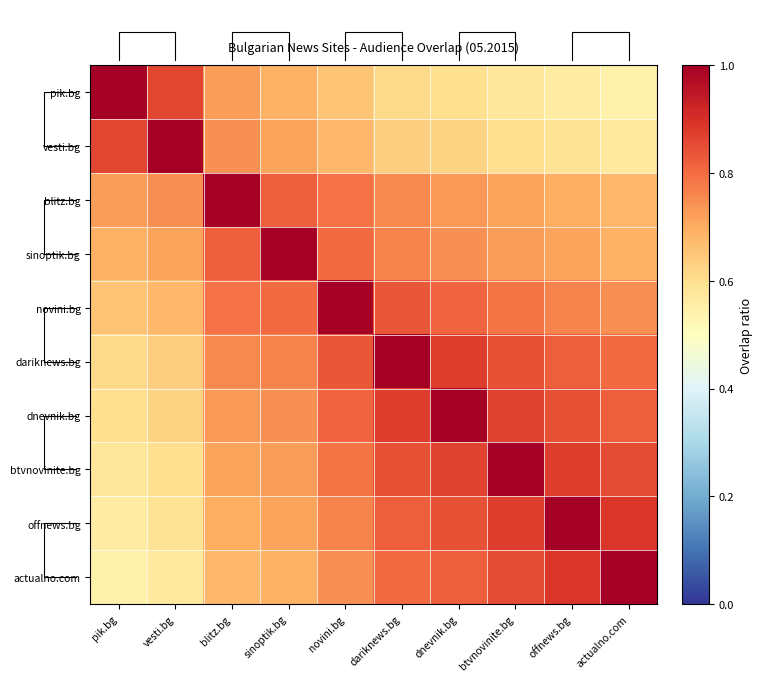

True or false: actualno.com has a value of 0.8 at dariknews.bg.

True